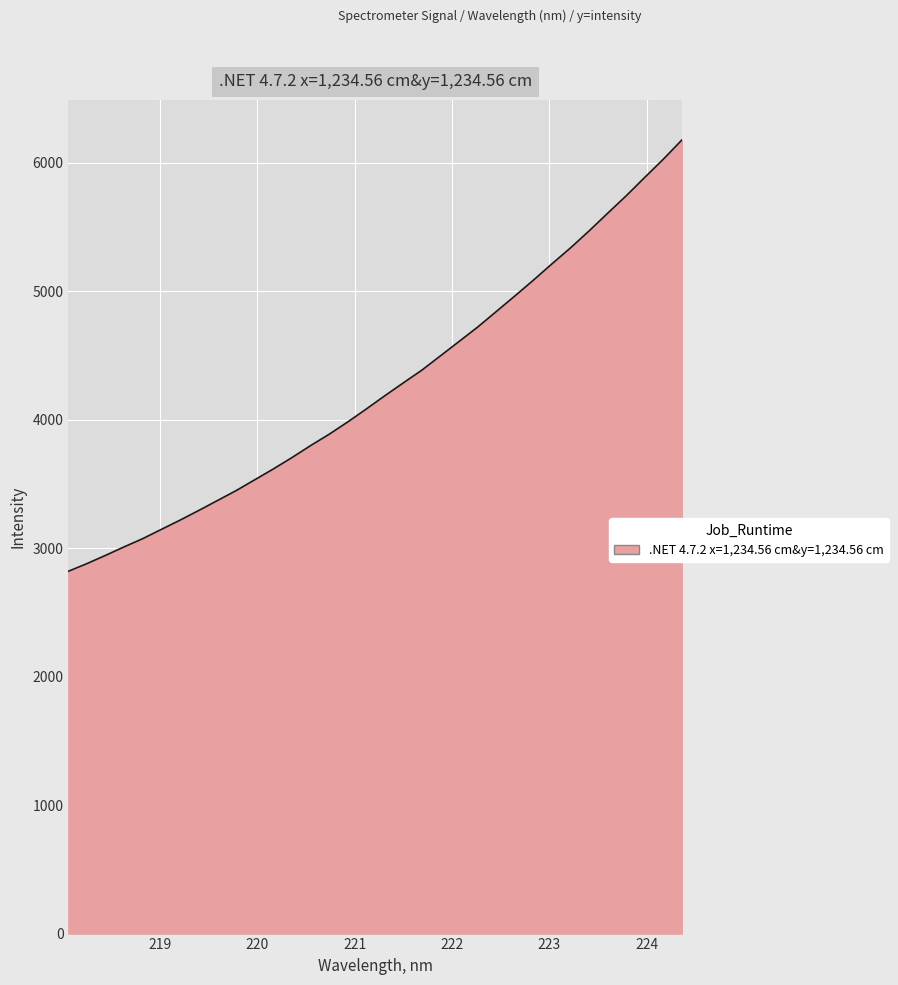

What is the minimum value shown in the chart?

2821.2